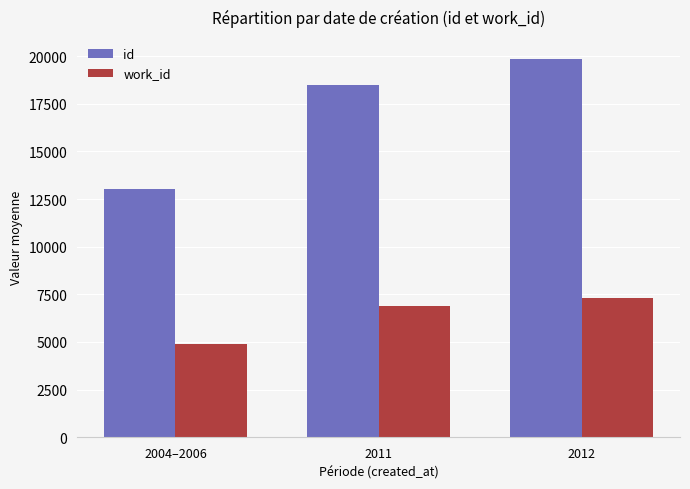

What is the value of the id bar at the 1st from the left?

13045